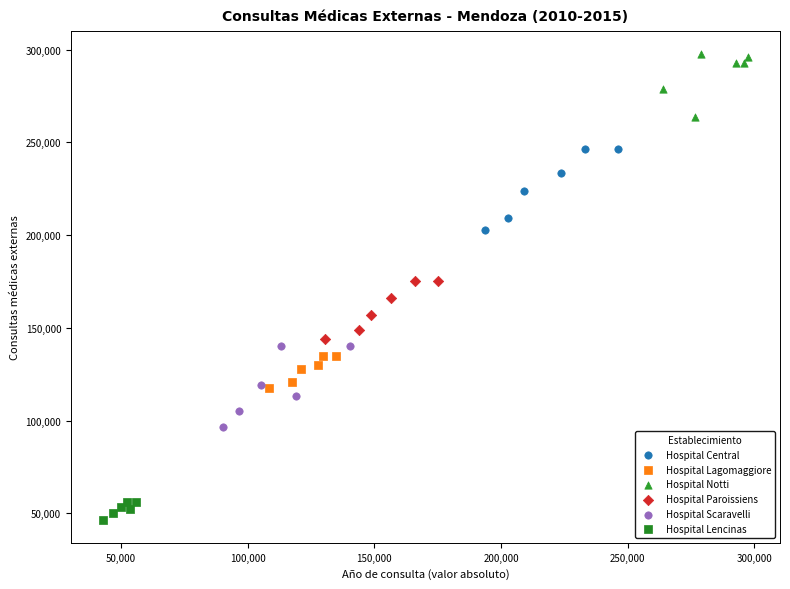

What are all the series names shown in the legend?

Hospital Central, Hospital Lagomaggiore, Hospital Notti, Hospital Paroissiens, Hospital Scaravelli, Hospital Lencinas